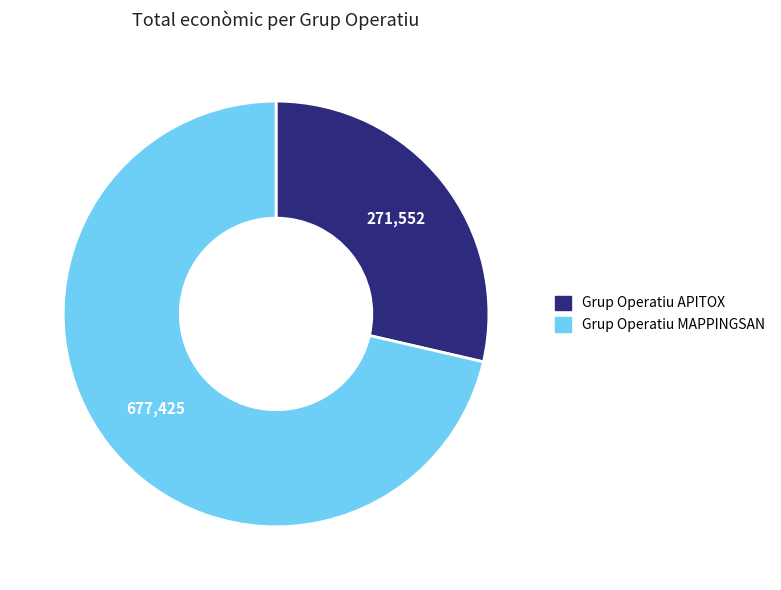

Is there any slice that represents more than half of the pie?

Yes